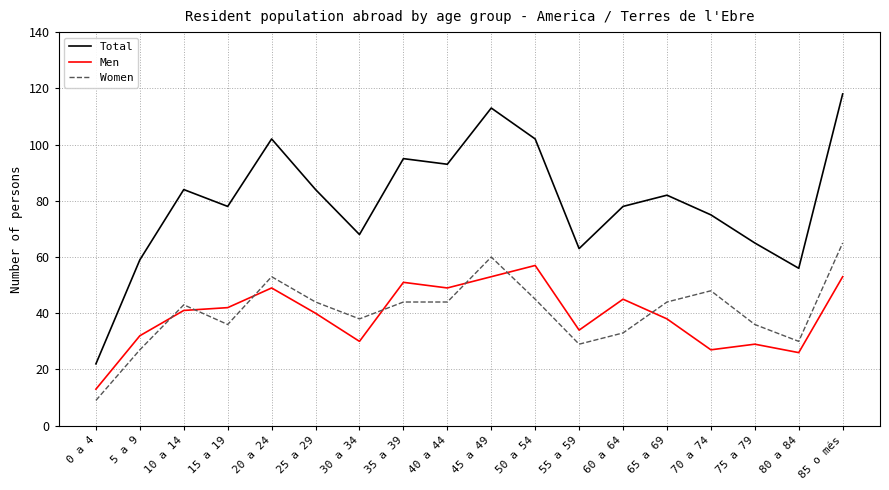

True or false: Men and Total cross at least once.

False